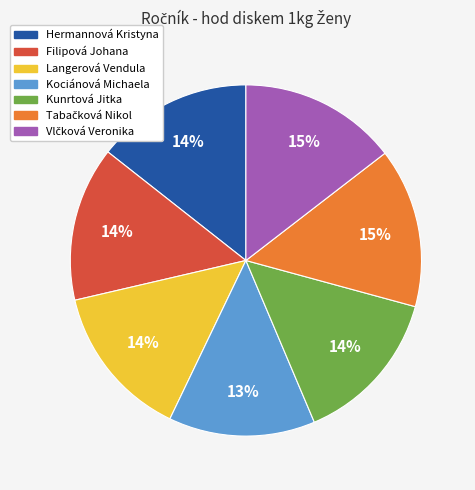

What percentage is the Hermannová Kristyna slice, to the nearest percent?

14%